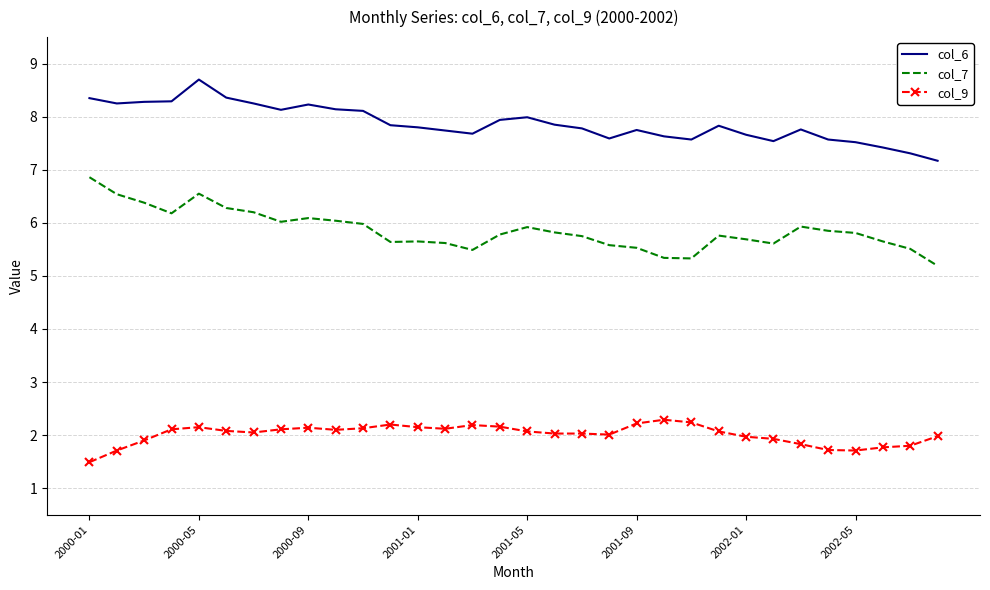

True or false: col_6 and col_9 intersect in this chart.

False